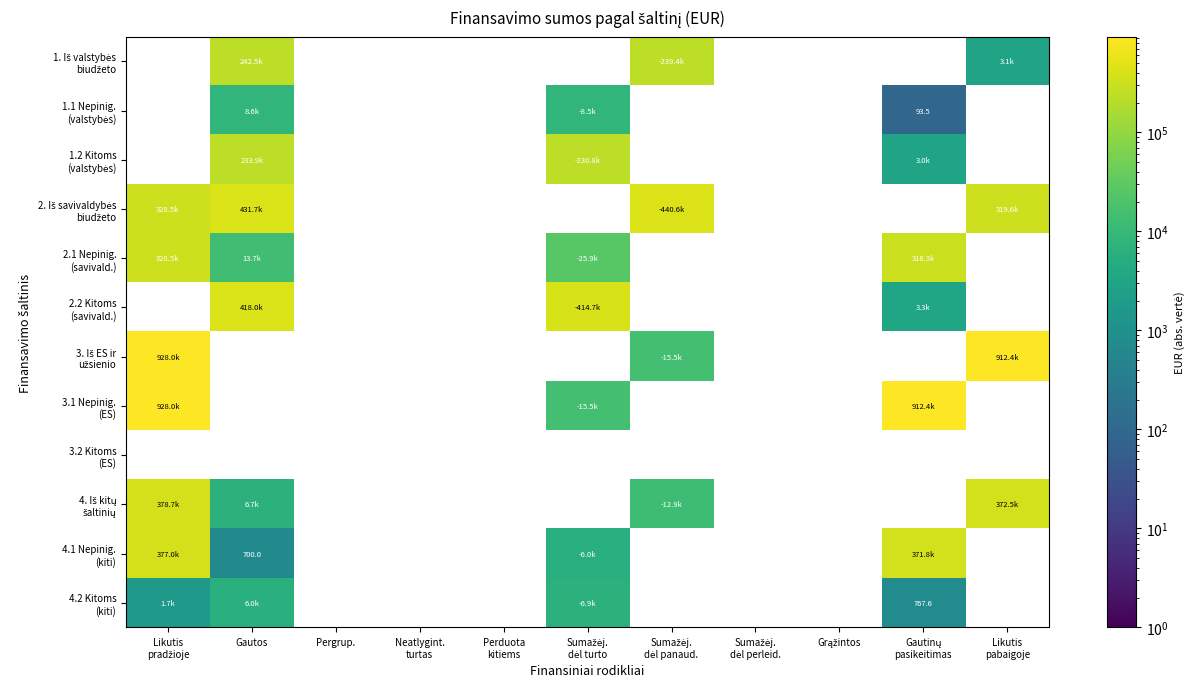

Which category has the highest value across all series?

Likutis
pradžioje